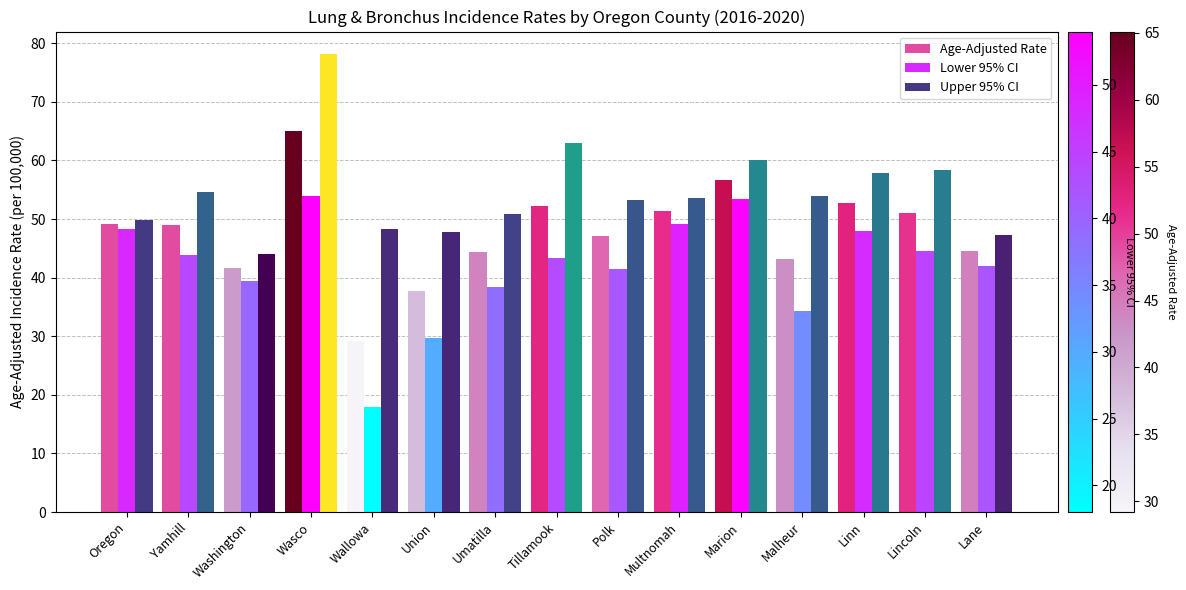

What is the total value across all series at Yamhill?

147.4